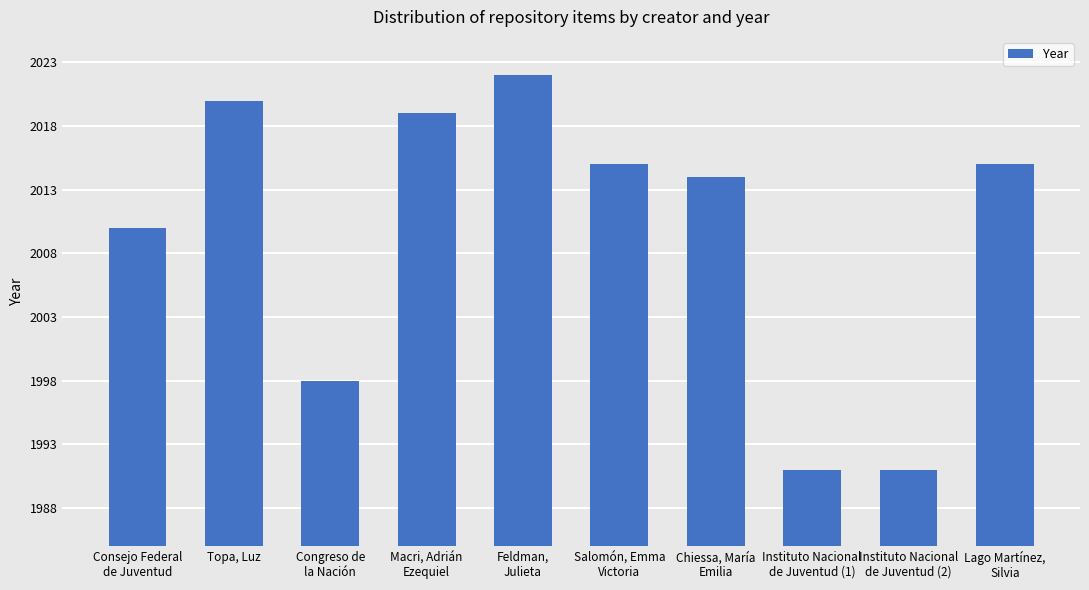

How many data points are less than 2015?

5